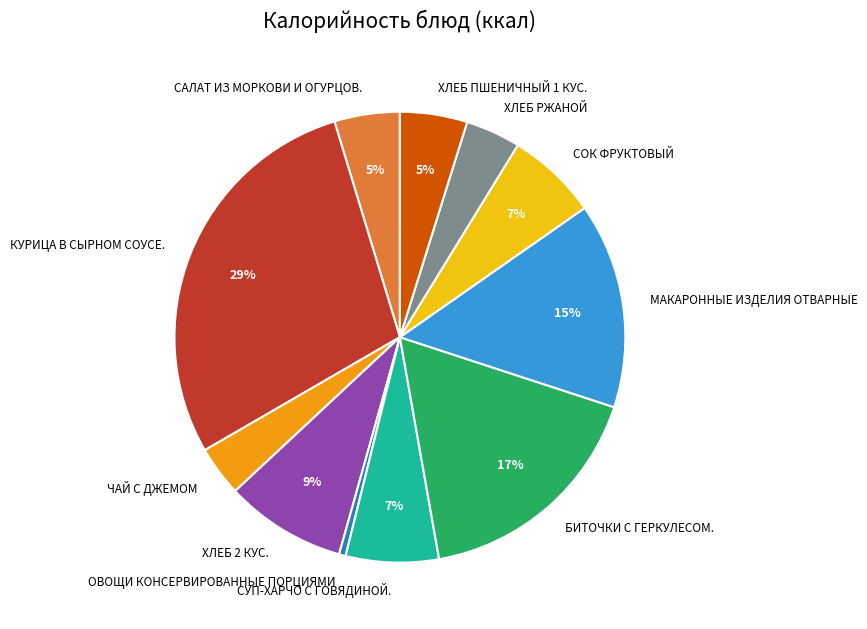

Does БИТОЧКИ С ГЕРКУЛЕСОМ. account for over 50% of the chart?

No